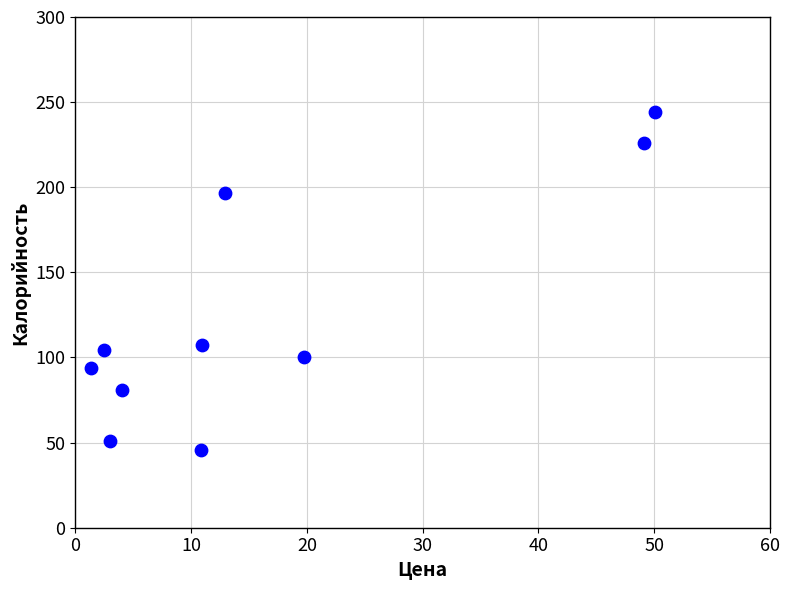

What is the average Y value?

125.0